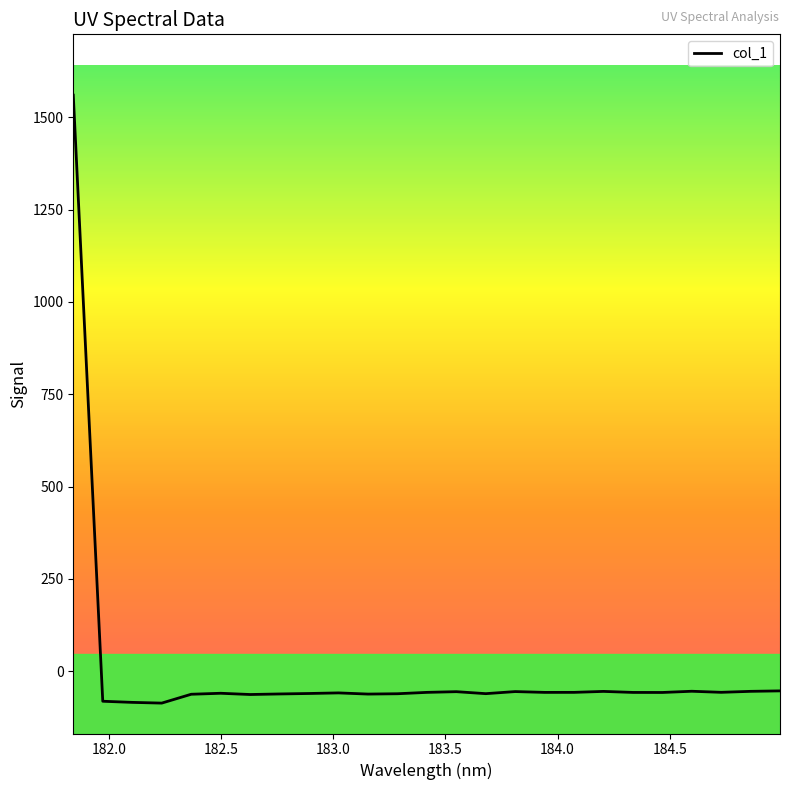

What is the smallest value displayed?

-86.5